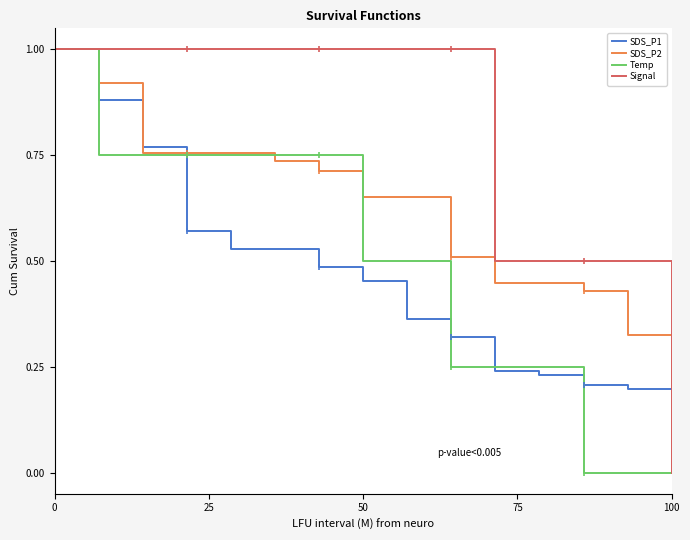

What is the difference between the maximum and minimum values in the SDS_P1 series?

1.0